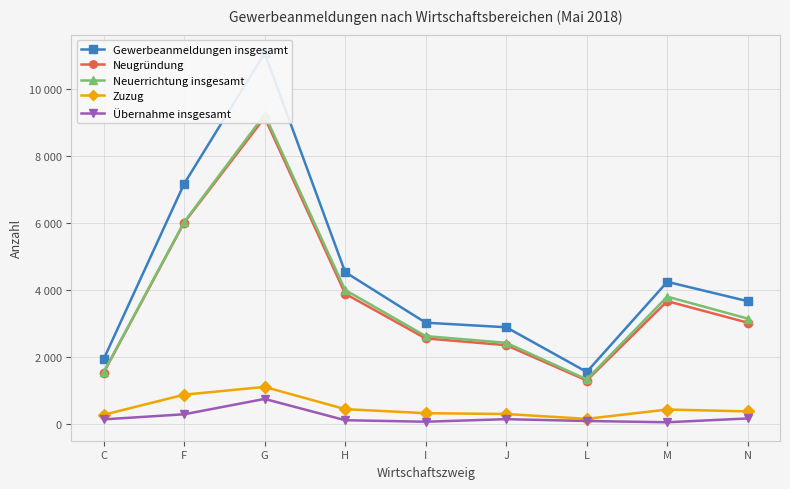

What is the highest value of the Neugründung series?

9134